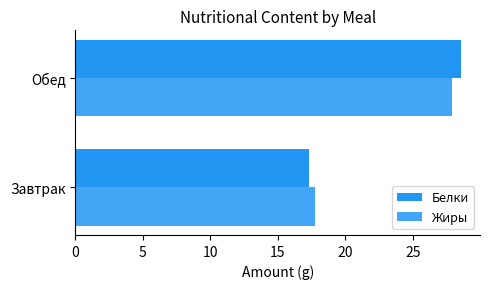

Which series has the largest total across all categories?

Белки